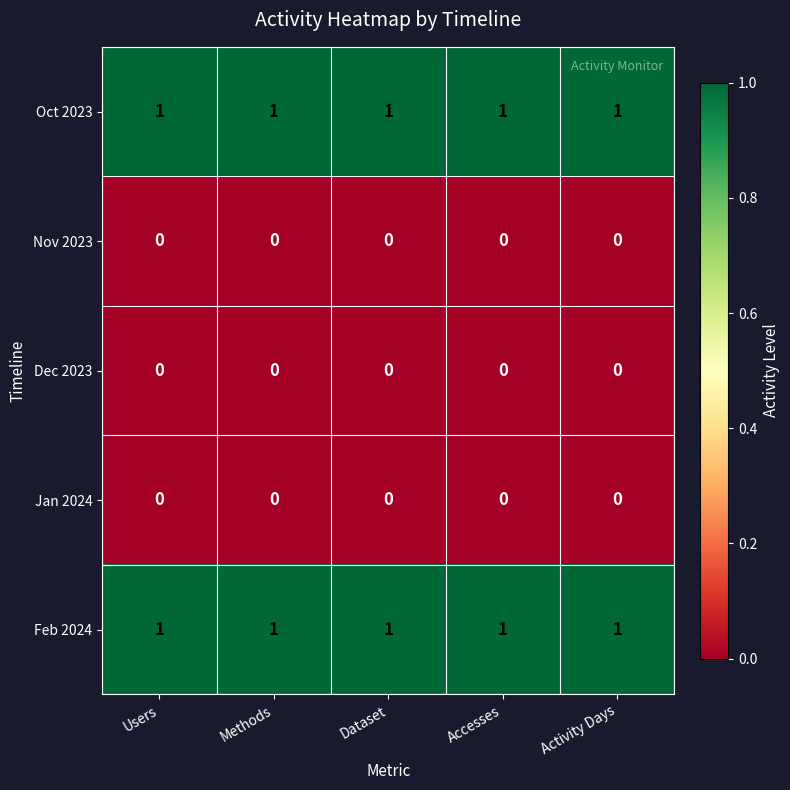

At how many categories does at least one series exceed 0?

5